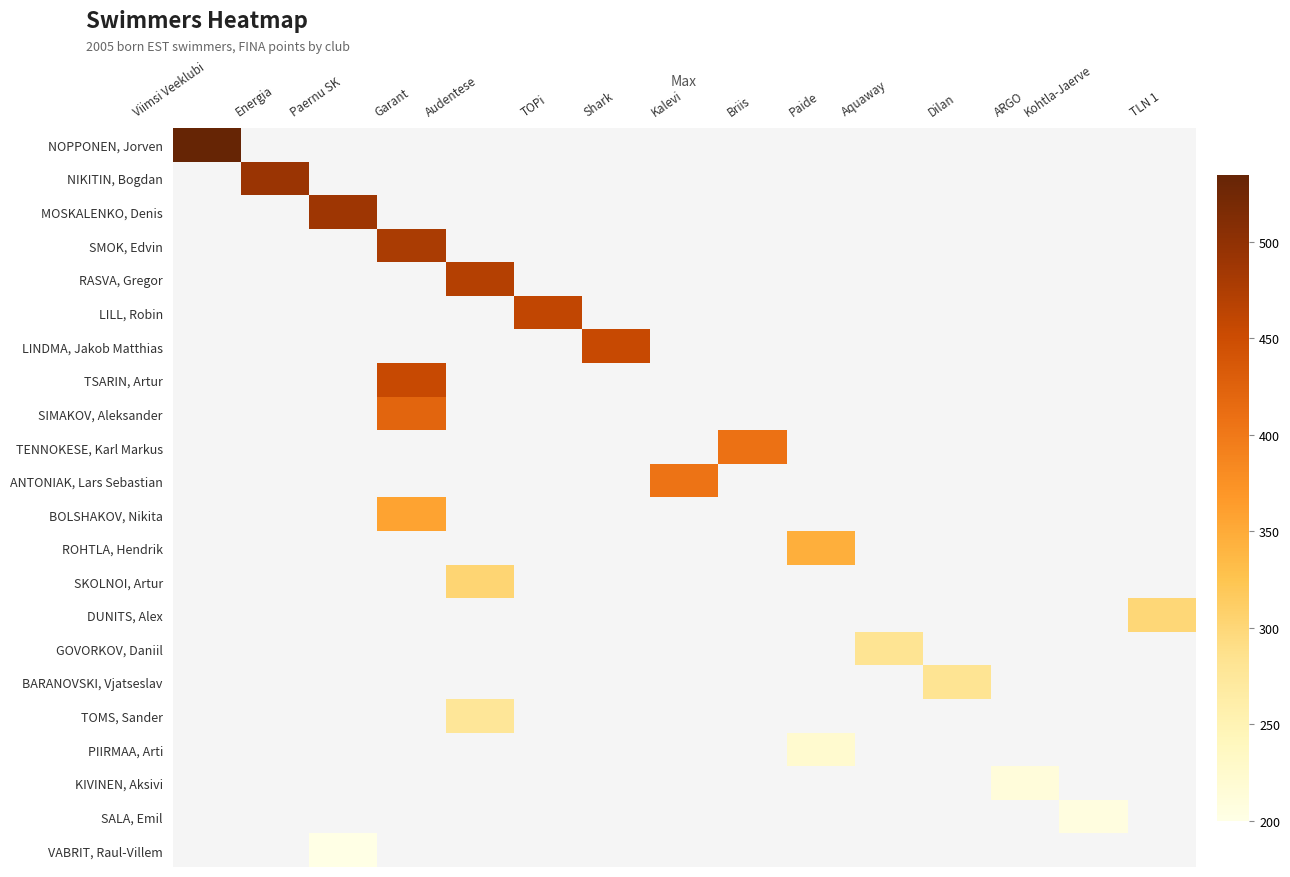

Between Kalevi and Briis, which is larger?

Briis